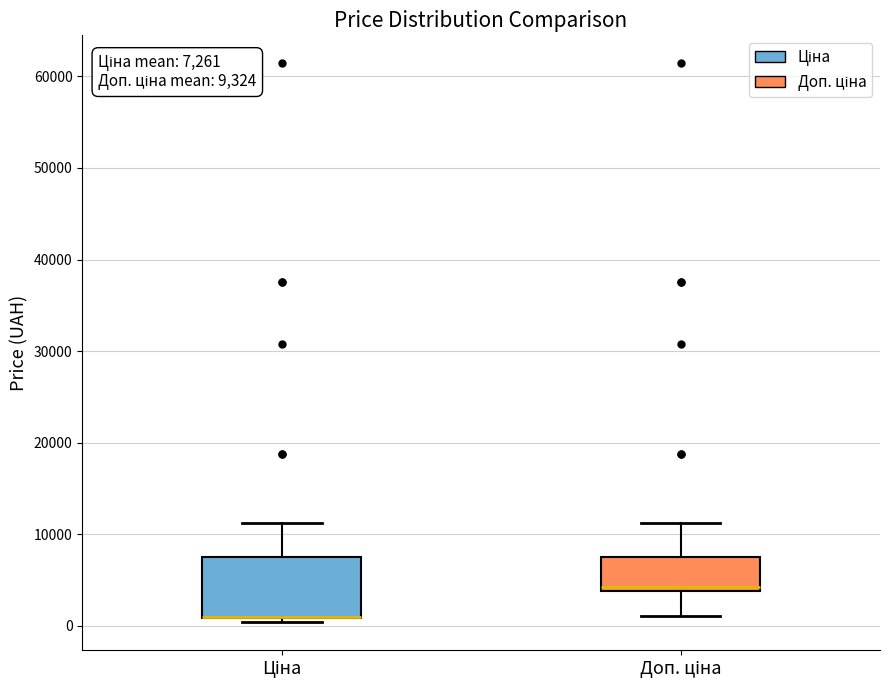

Which box is the tallest, from its lower edge to its upper edge?

Ціна